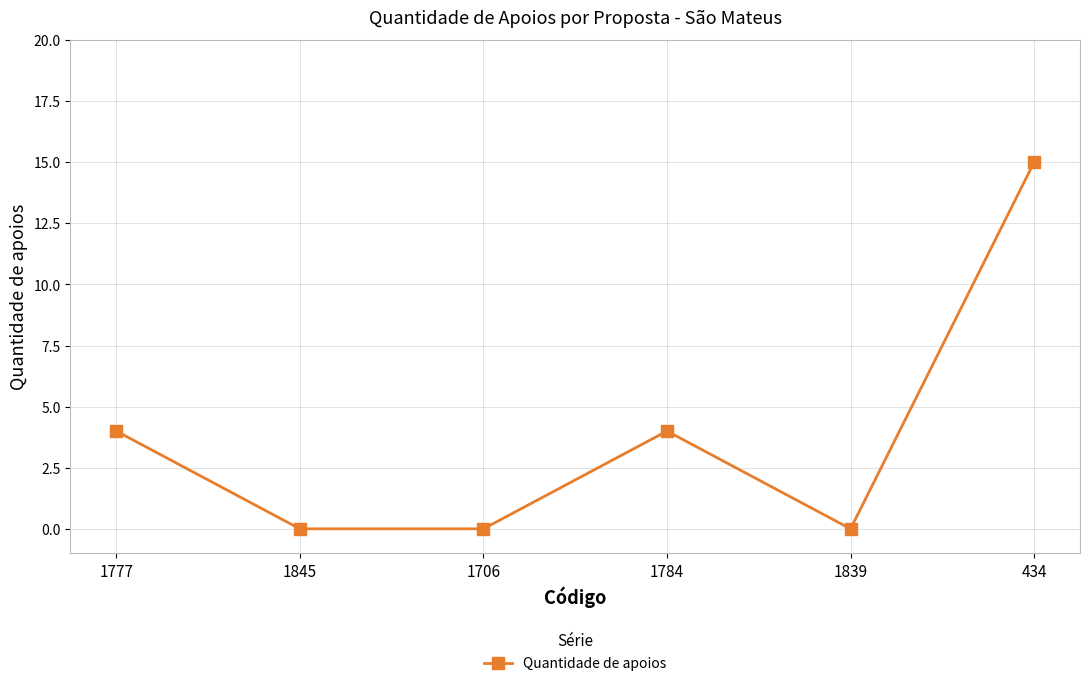

Count the number of data series in this chart.

1